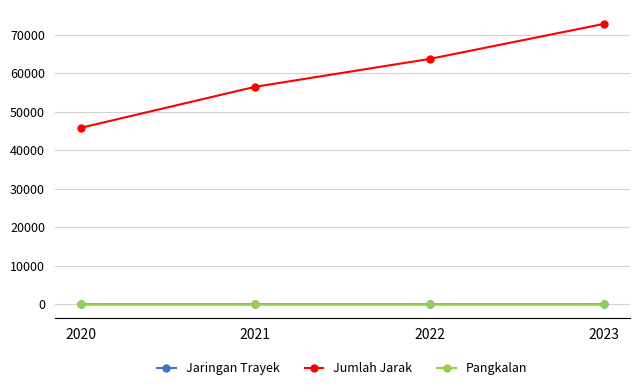

The value of Jumlah Jarak at 2022 is 110323. True or false?

False